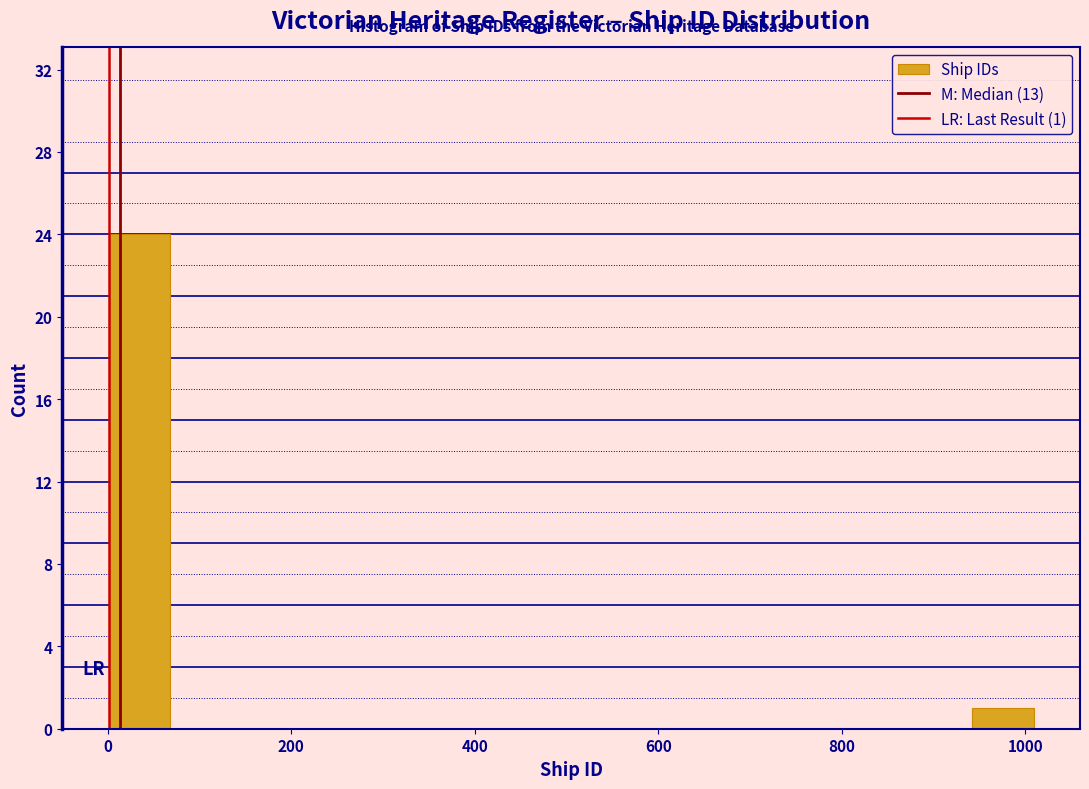

Read against the x-axis, roughly where is the centre of the tallest bar?

40